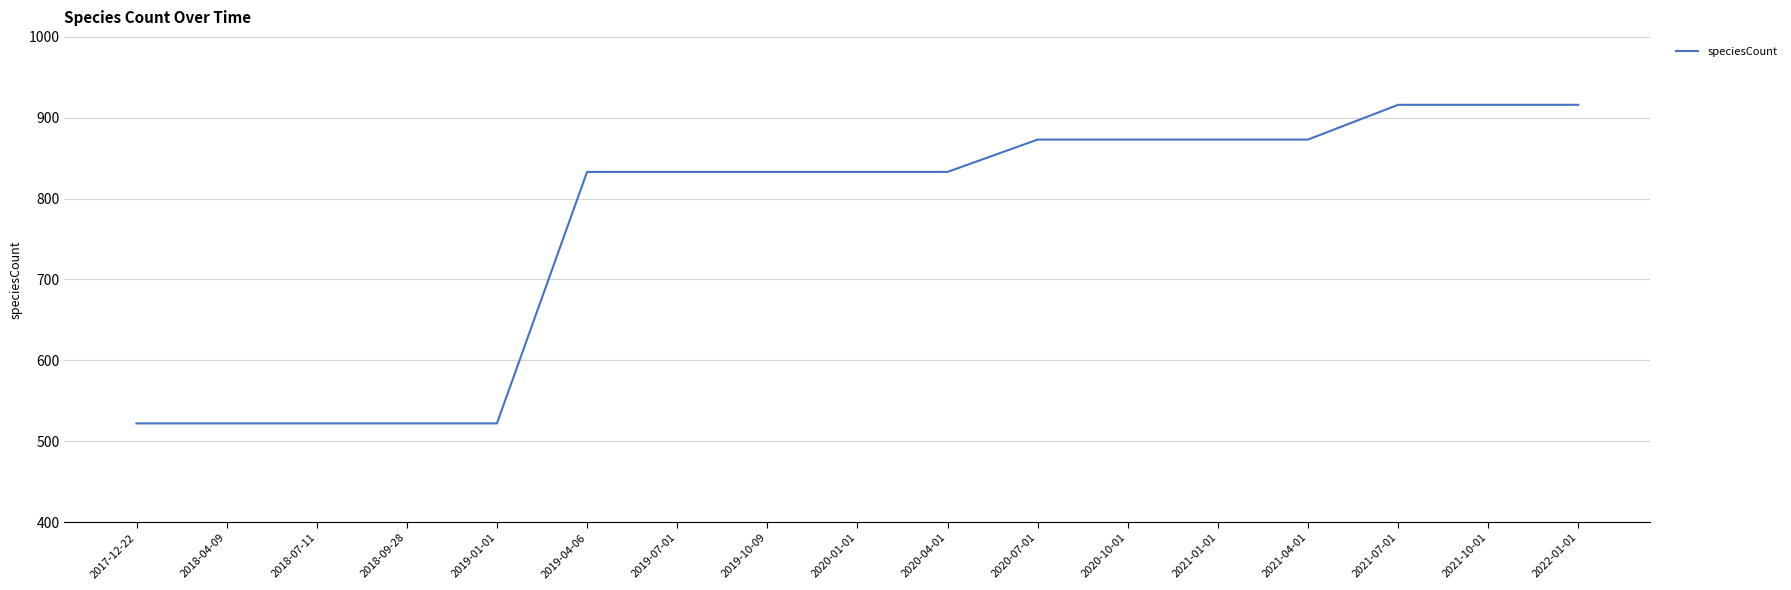

What is the sum of the values at 2018-09-28 and 2019-04-06?

1355